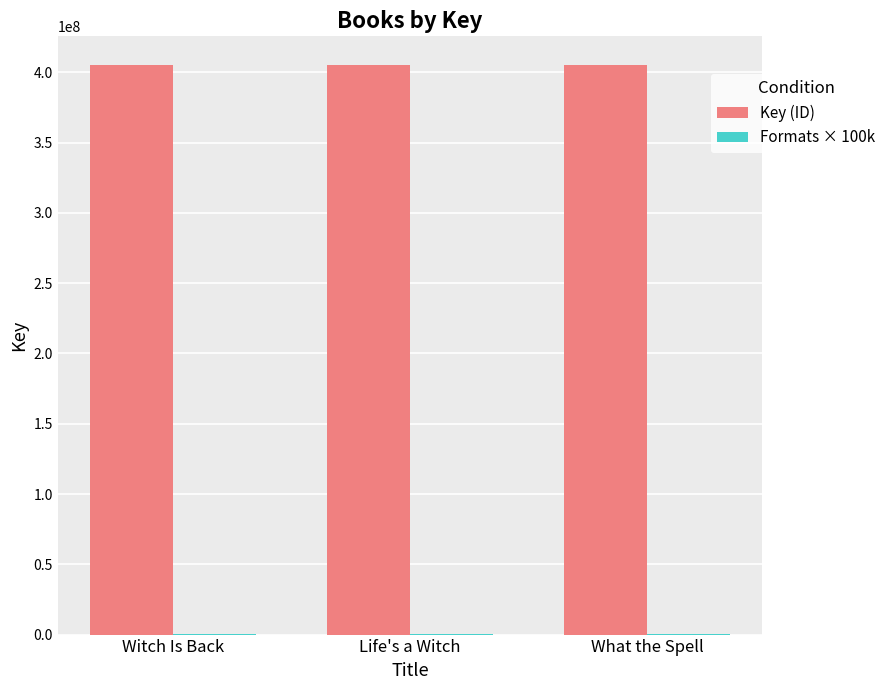

At which label is Key (ID) closest to 405330536?

Witch Is Back